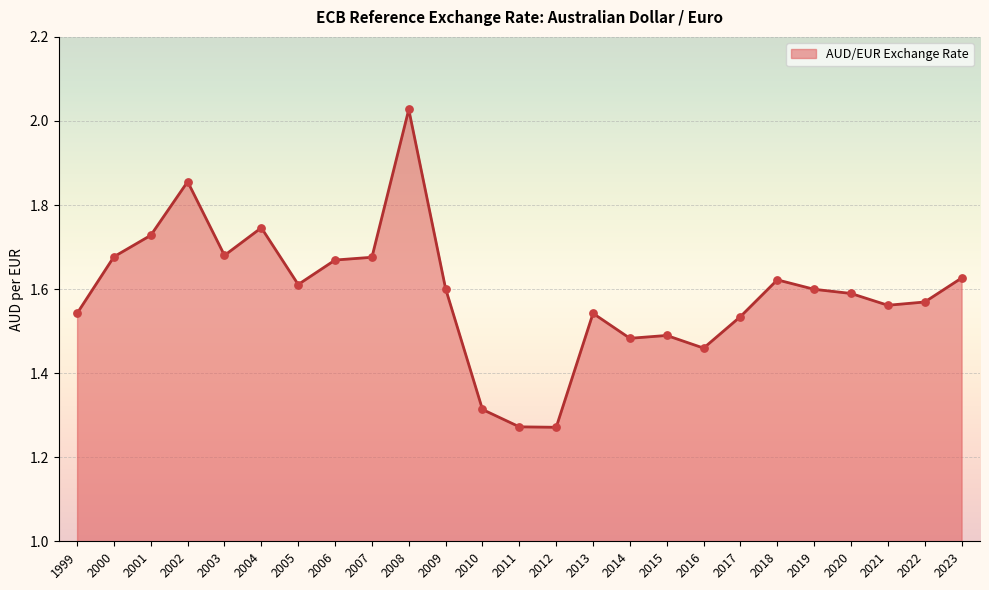

What is the change in value from 2008 to 2016?

-0.6